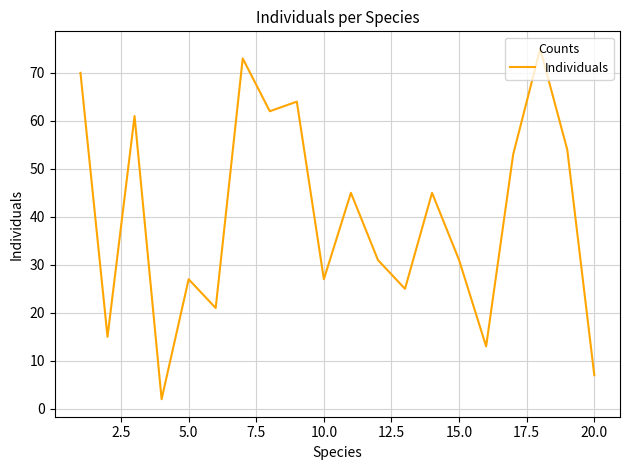

What is the maximum value shown in the chart?

75